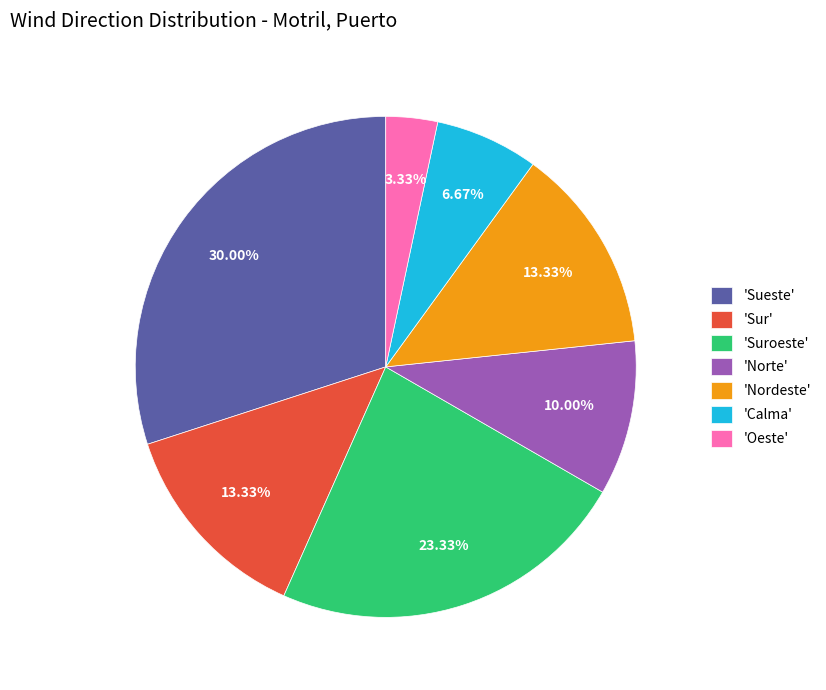

What is the ratio of the value at 'Sur' to the value at 'Norte'?

1.3